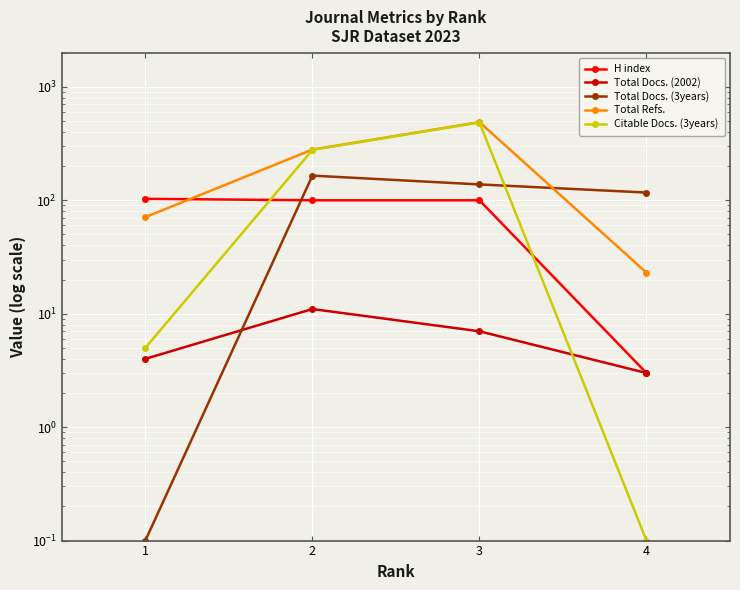

Which series changed the most between 1 and 3?

Citable Docs. (3years)